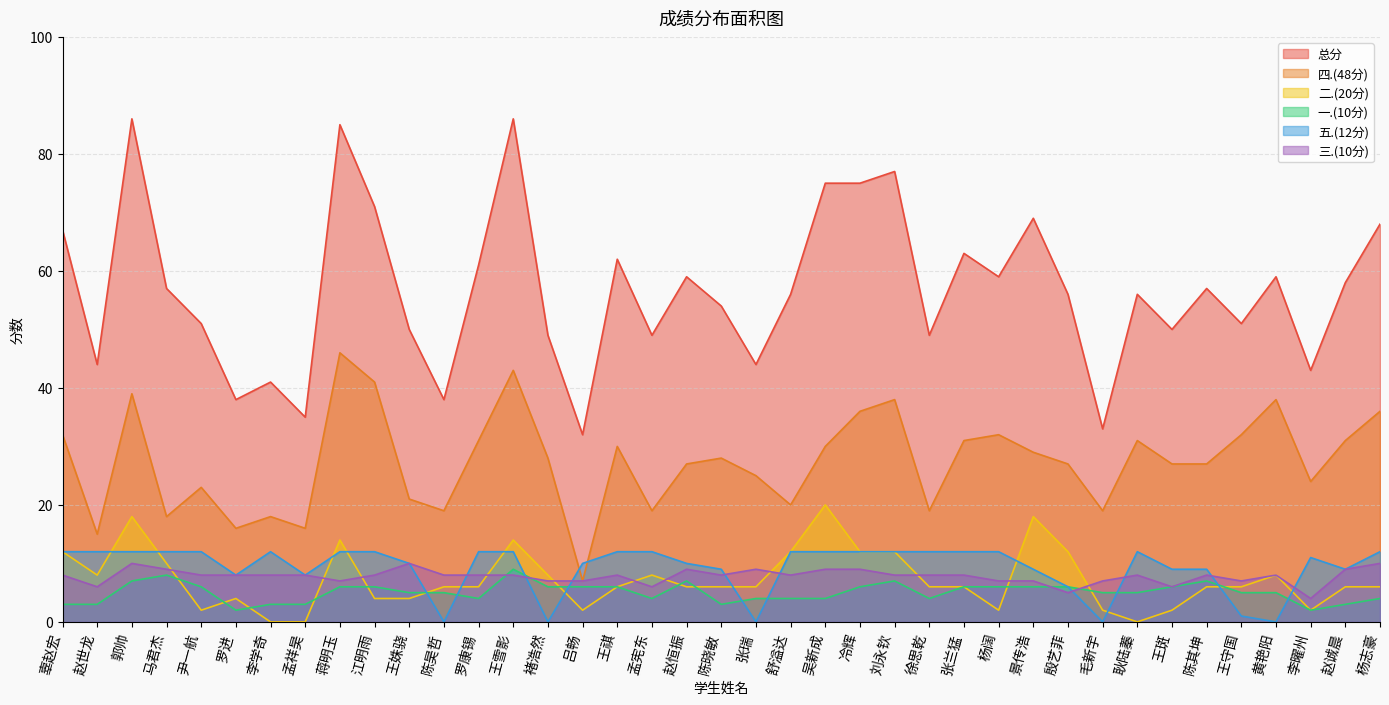

Which has a higher value, 王姝骁 or 陈昊哲?

王姝骁